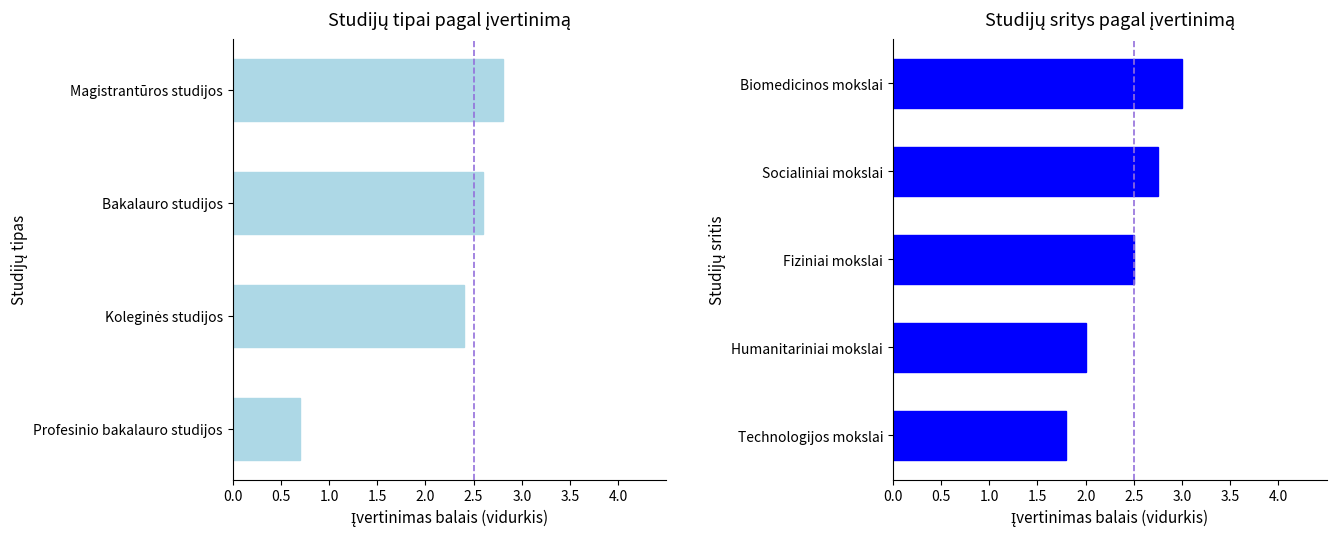

What are all the series names shown in the legend?

Bakalauro studijos, Magistrantūros studijos, Koleginės studijos, Profesinio bakalauro studijos